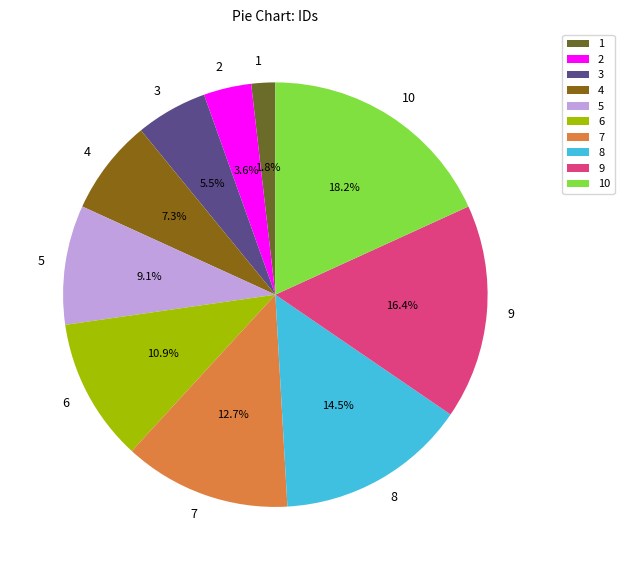

To the nearest percent, what percentage of the pie is 6?

11%